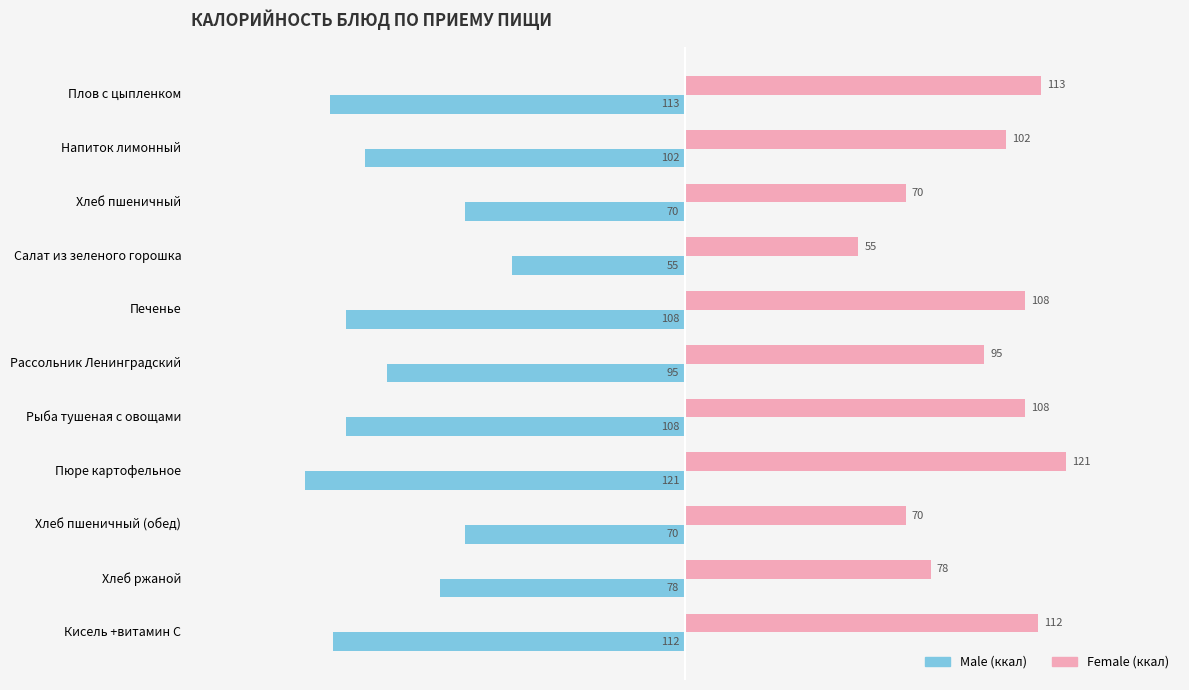

What is the minimum value shown in the chart?

-121